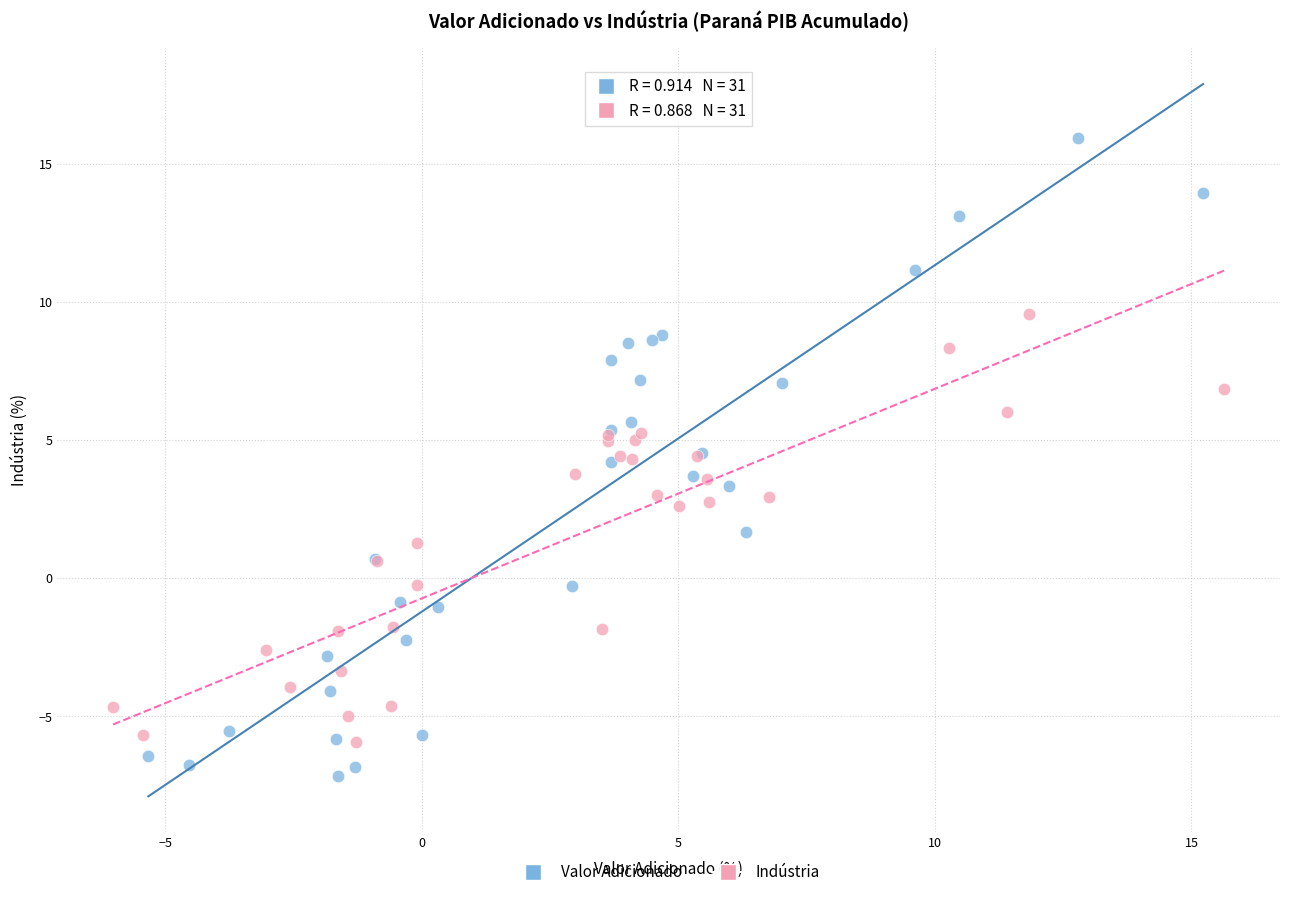

Which series has the widest spread of Y values?

Valor Adicionado